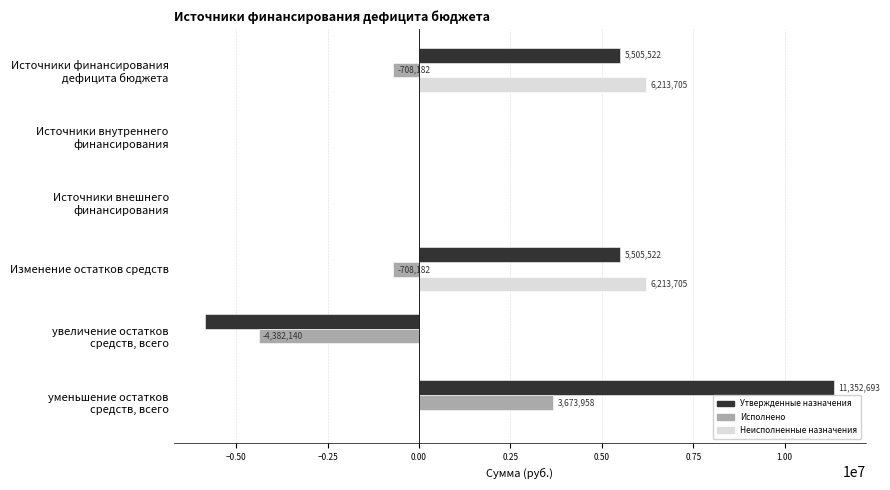

What is the highest value of the Неисполненные назначения series?

6213704.6